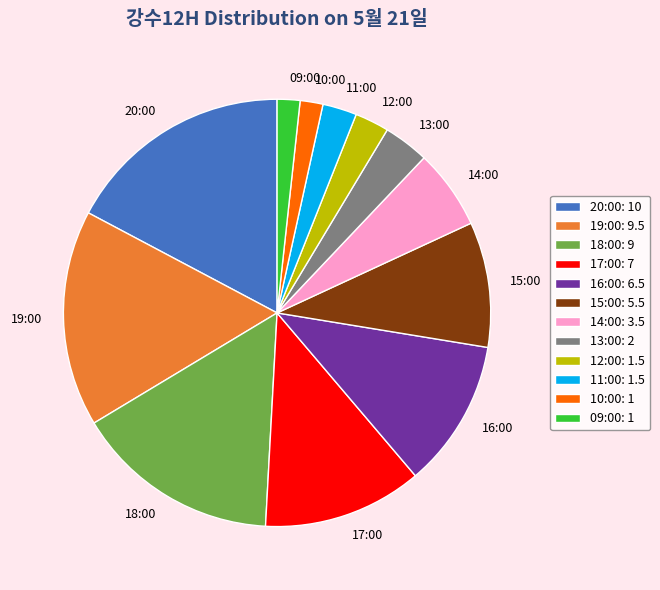

Is it true that 17:00 is 21% of the pie?

False